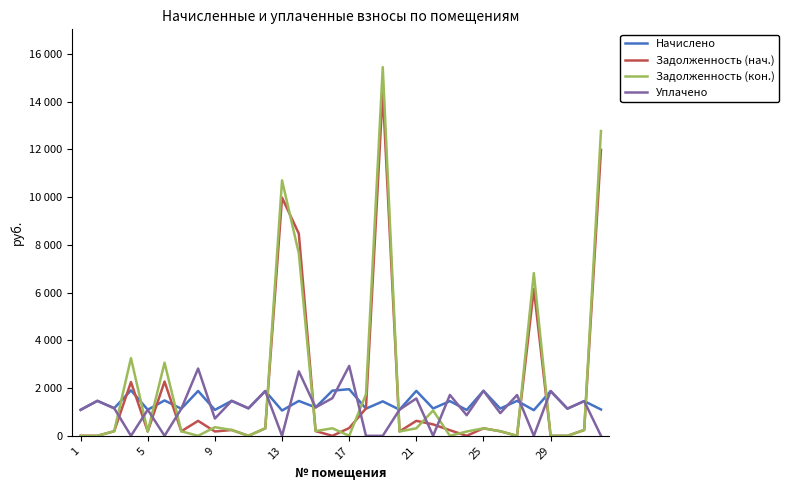

Rank the series by their maximum value, from highest to lowest.

Задолженность (кон.), Задолженность (нач.), Уплачено, Начислено